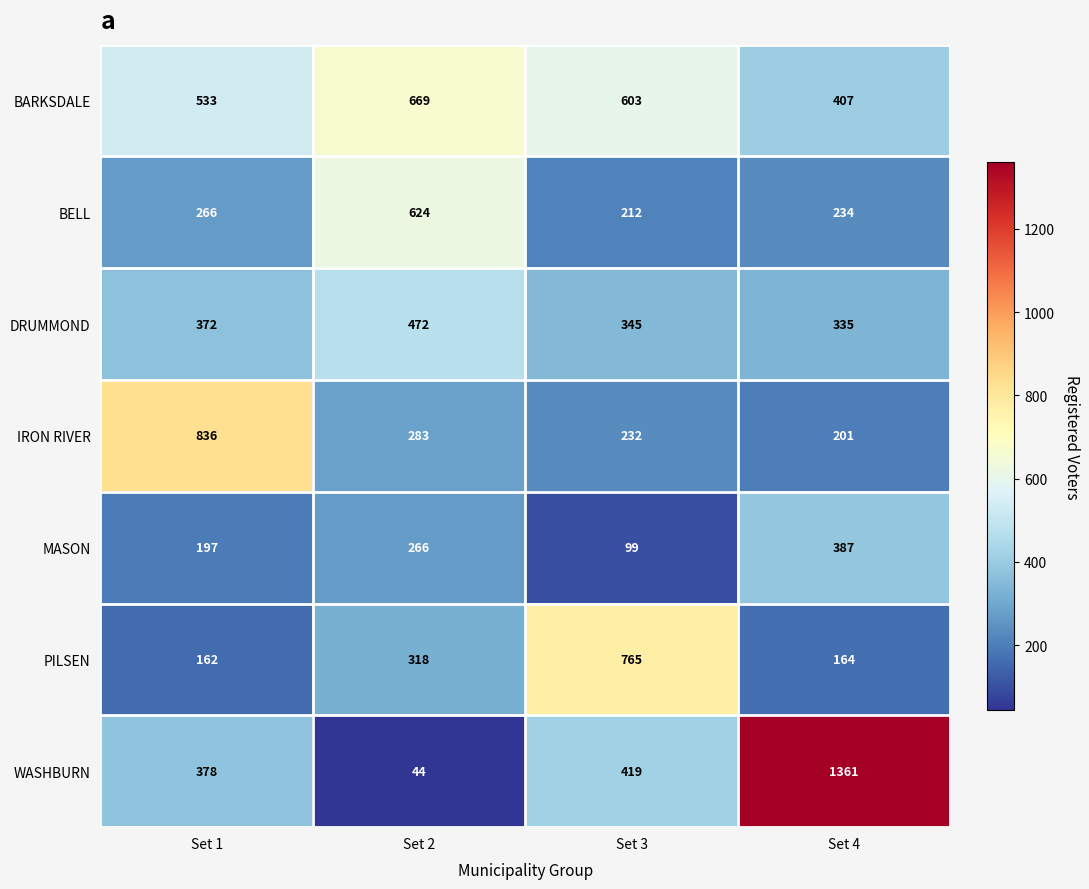

Which label corresponds to the largest value in the chart?

Set 4